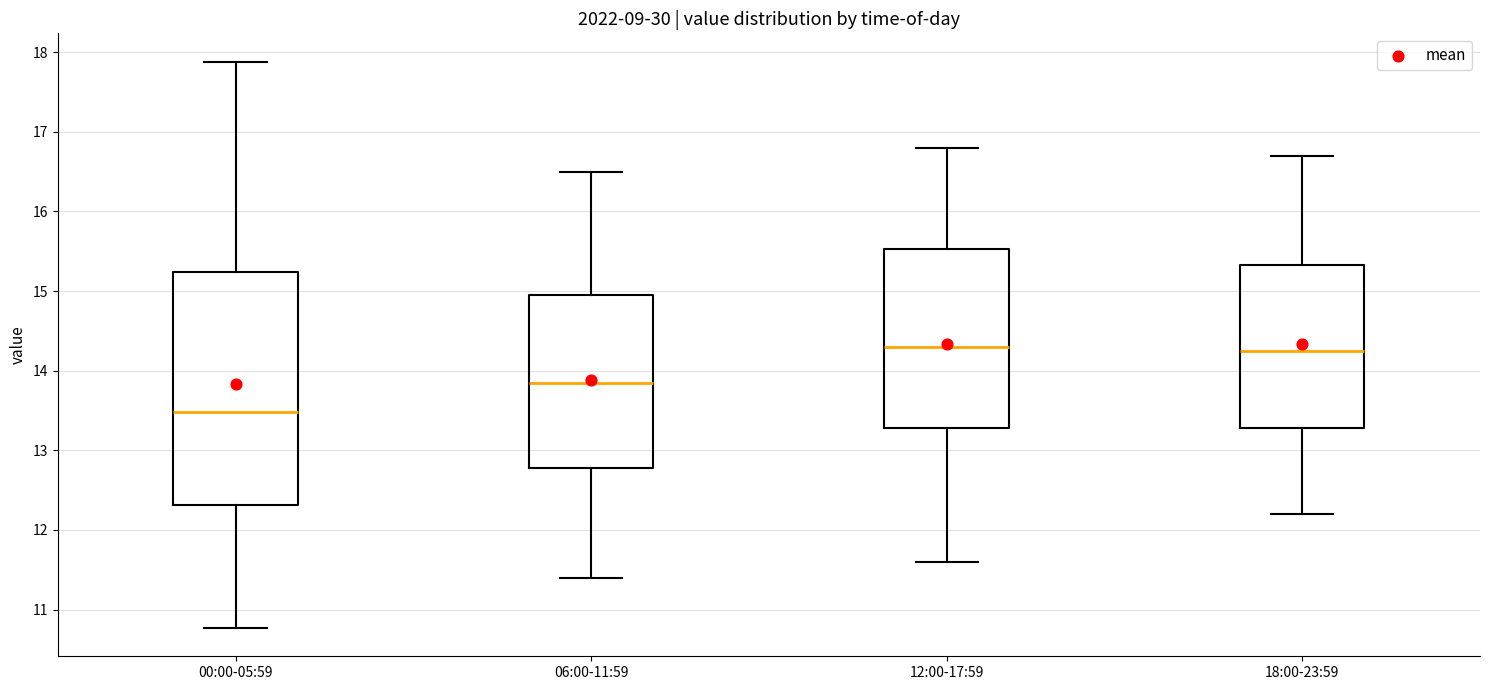

Reading left to right, read every box against the y-axis: the position of its median line, the range the box covers, and the ends of its whiskers. The values are not printed on the chart, so give them approximately, as read against the axis.

00:00-05:59: median 13.5, box 12.3 to 15.2, whiskers 10.8 to 17.9
06:00-11:59: median 13.9, box 12.8 to 15.0, whiskers 11.4 to 16.5
12:00-17:59: median 14.3, box 13.3 to 15.5, whiskers 11.6 to 16.8
18:00-23:59: median 14.3, box 13.3 to 15.3, whiskers 12.2 to 16.7